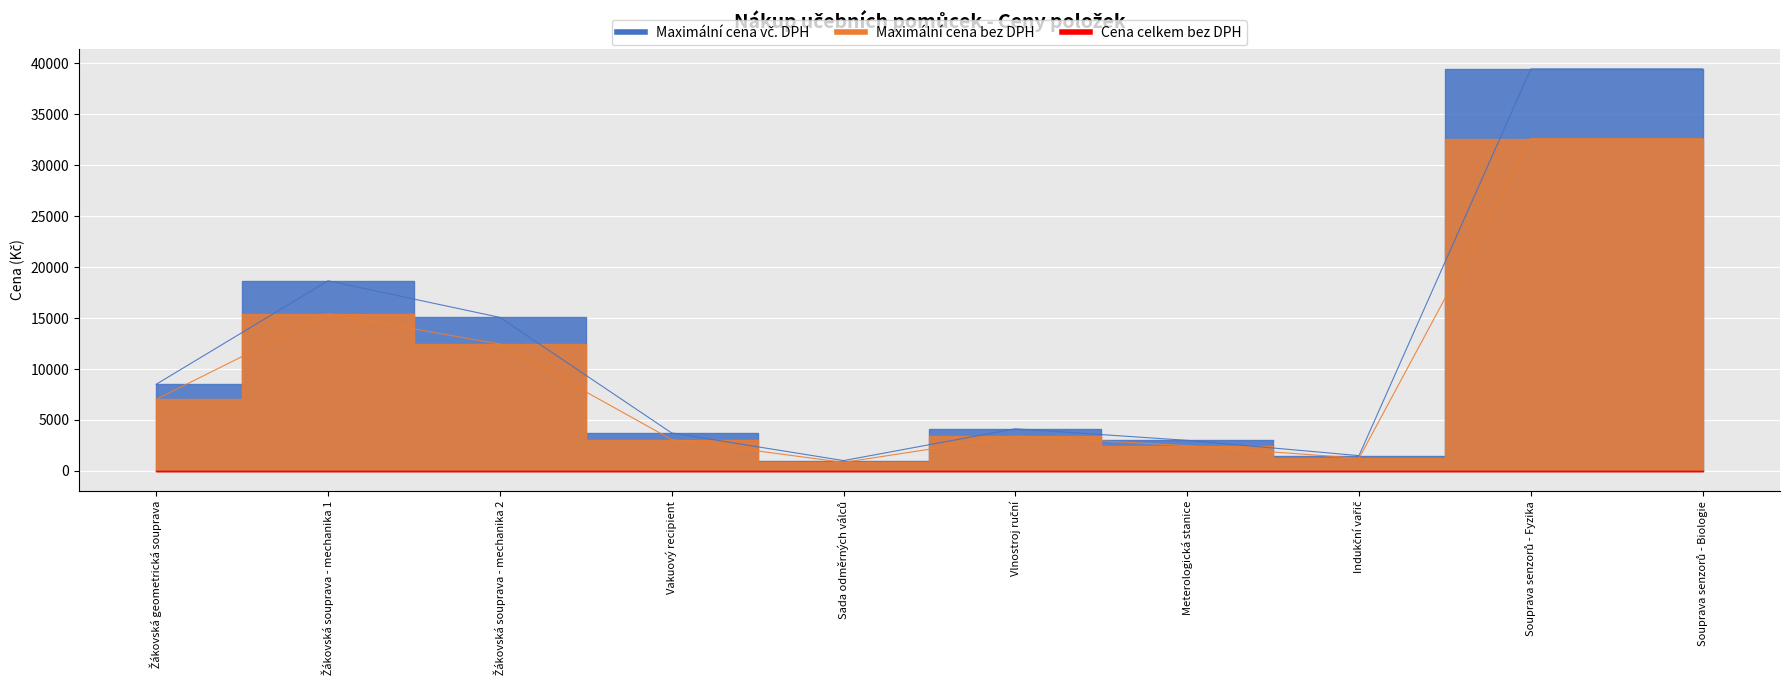

At which label does maximální možná cena bez DPH reach its peak?

Souprava senzorů - Fyzika